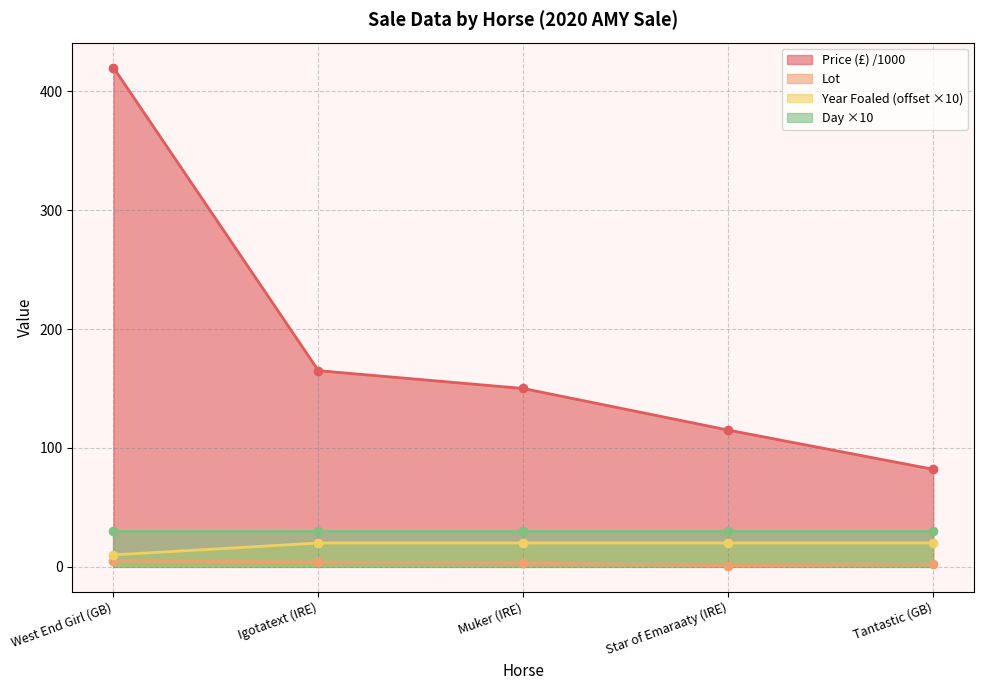

The Lot series shows 7 at West End Girl (GB). True or false?

False